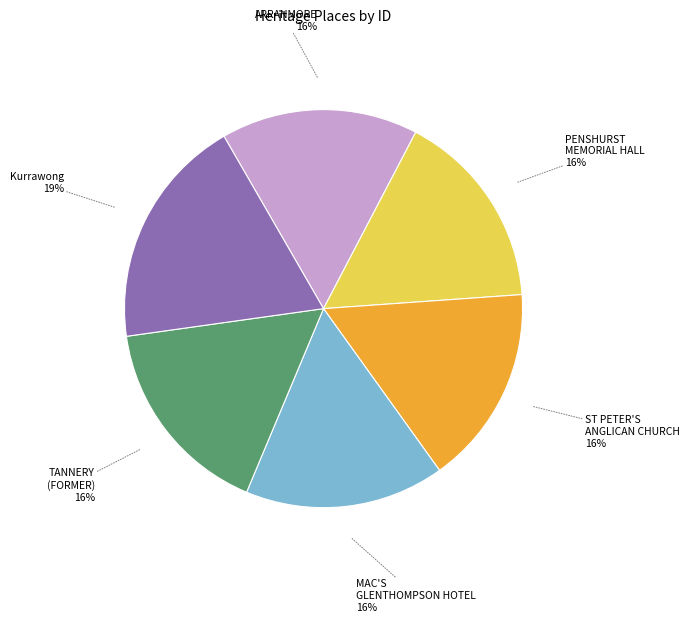

Is it true that TANNERY (FORMER) is 16% of the pie?

True